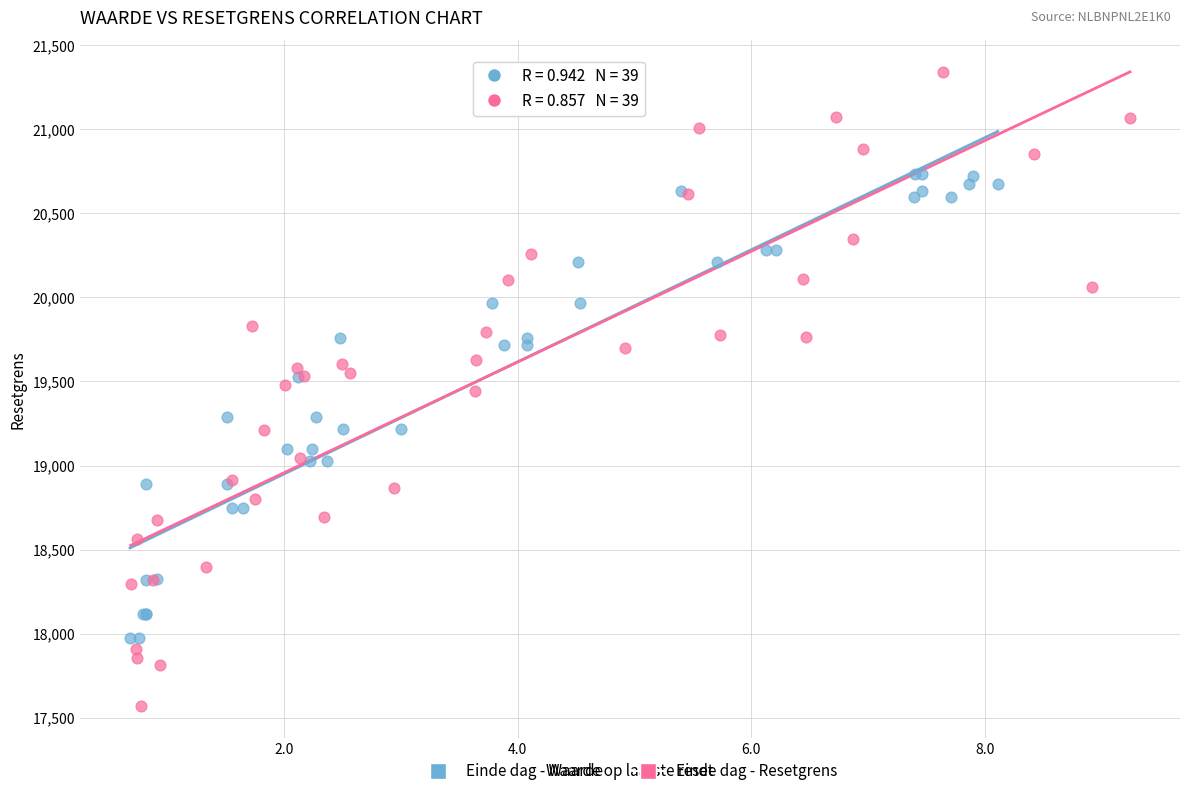

Which series has the widest spread of Y values?

Einde dag - Resetgrens